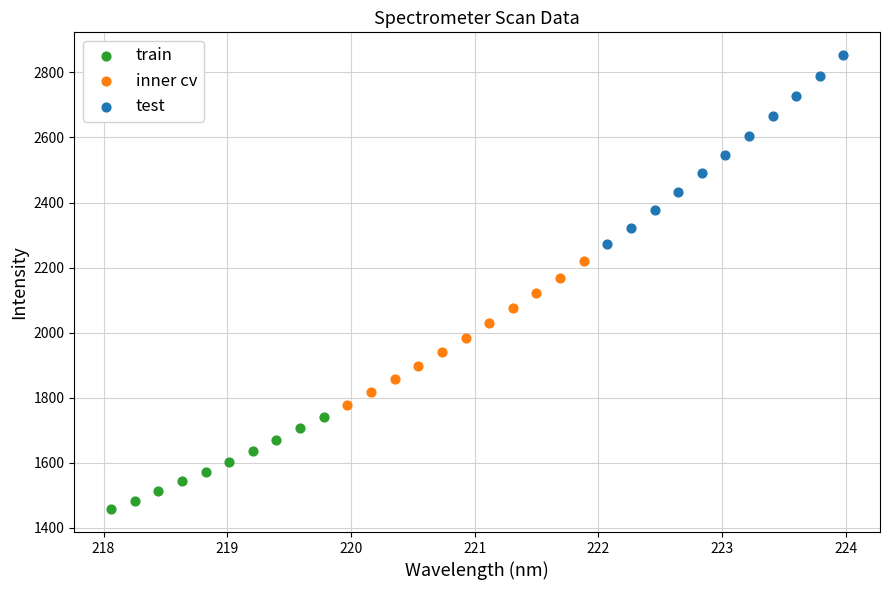

Which series reaches the maximum Y coordinate?

test